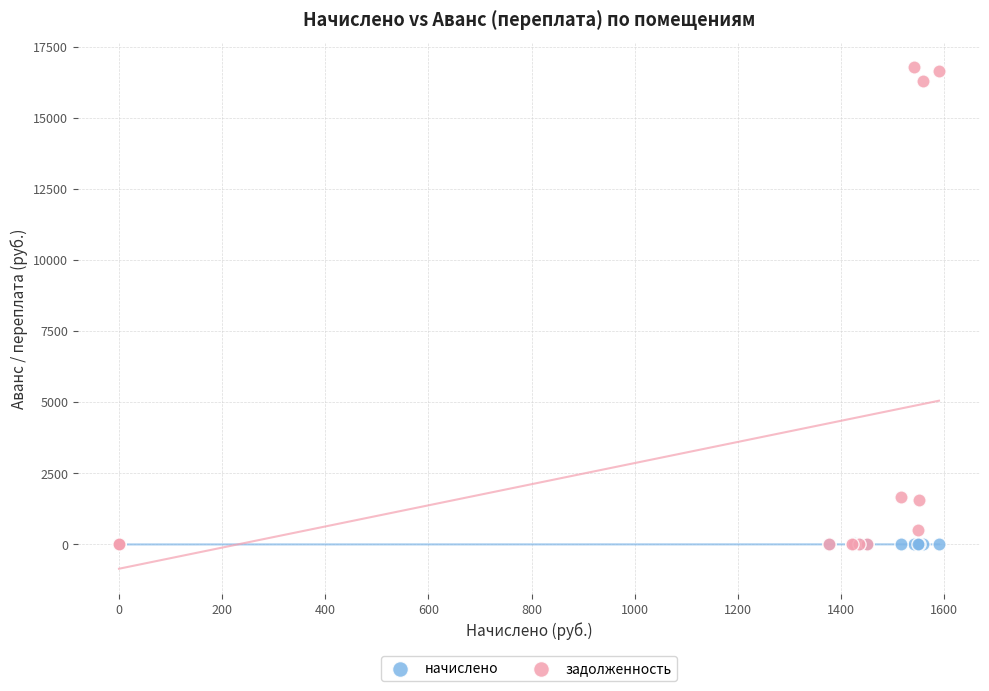

Which series has the largest Y range (max minus min)?

задолженность